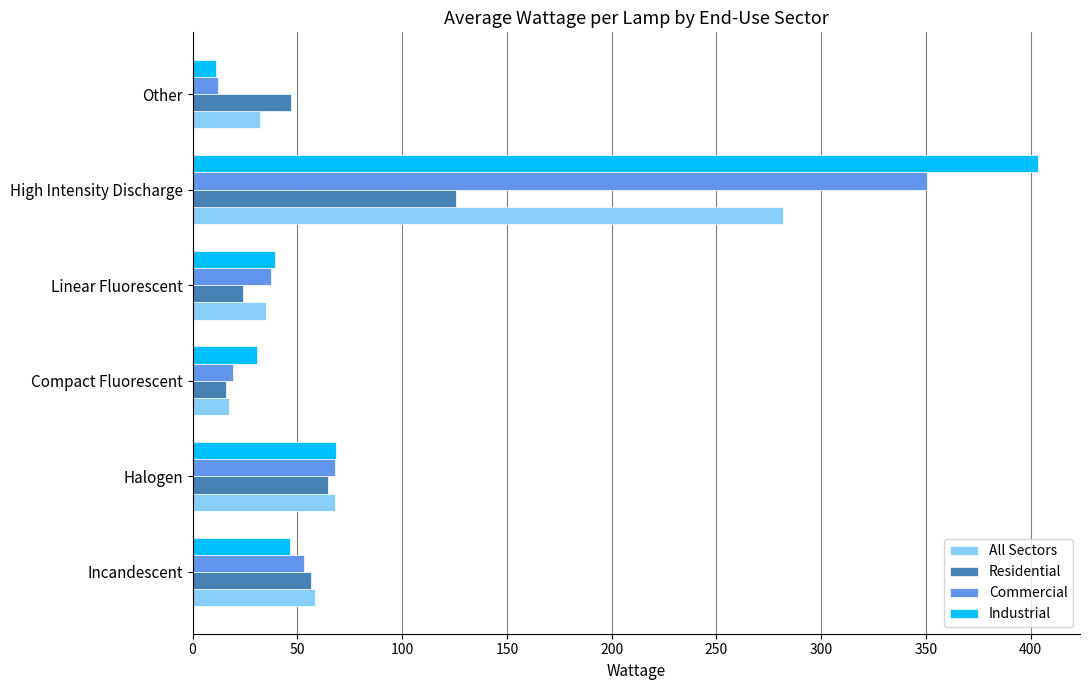

At how many categories does at least one series exceed 167?

1